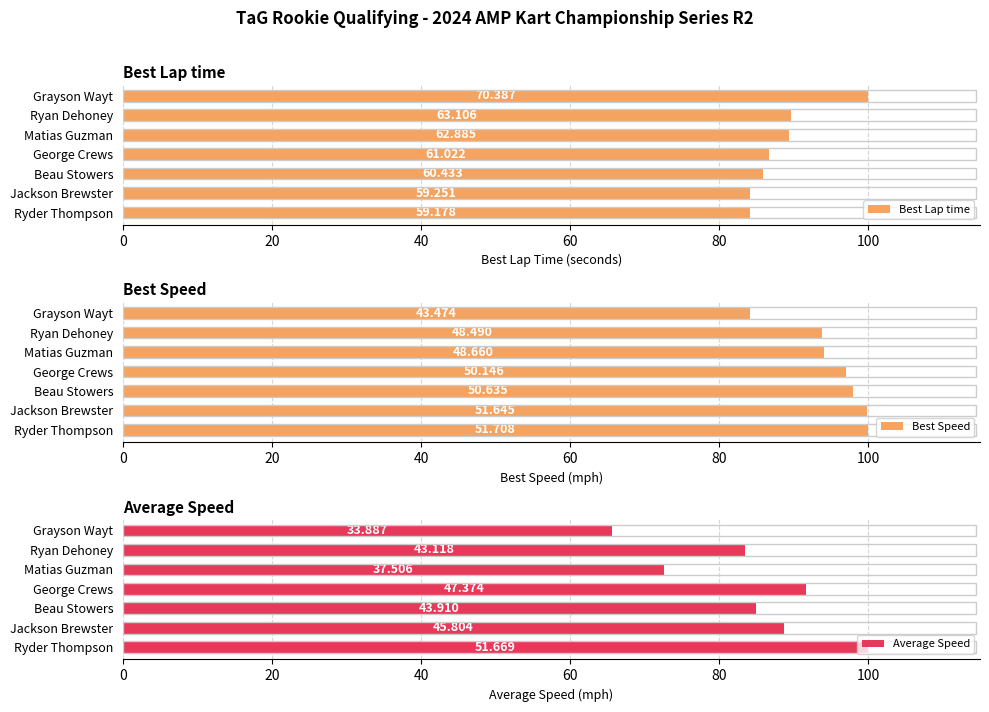

Which series has the largest range (max minus min)?

Average Speed